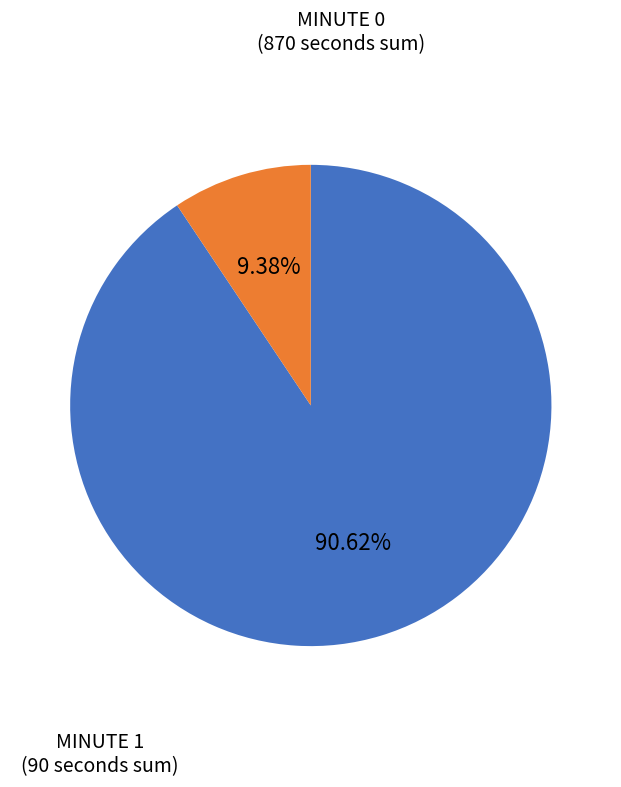

Is there a majority slice in this chart?

Yes